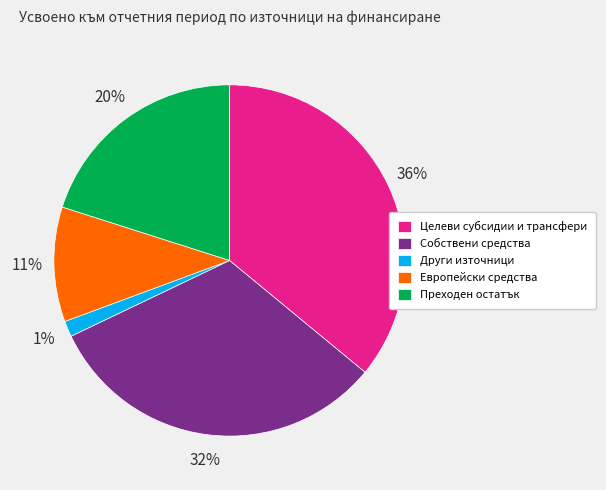

To the nearest percent, what is the difference between the largest and smallest slice percentages?

35%